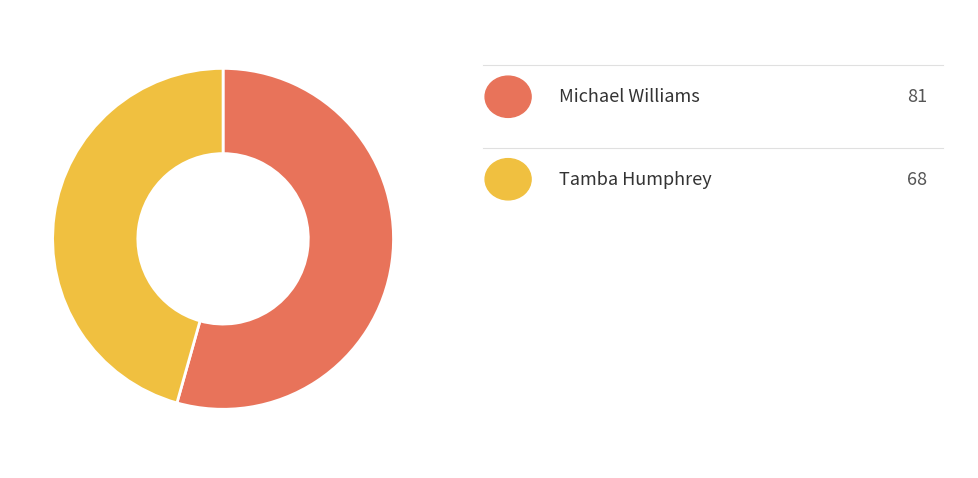

Is there a majority slice in this chart?

Yes